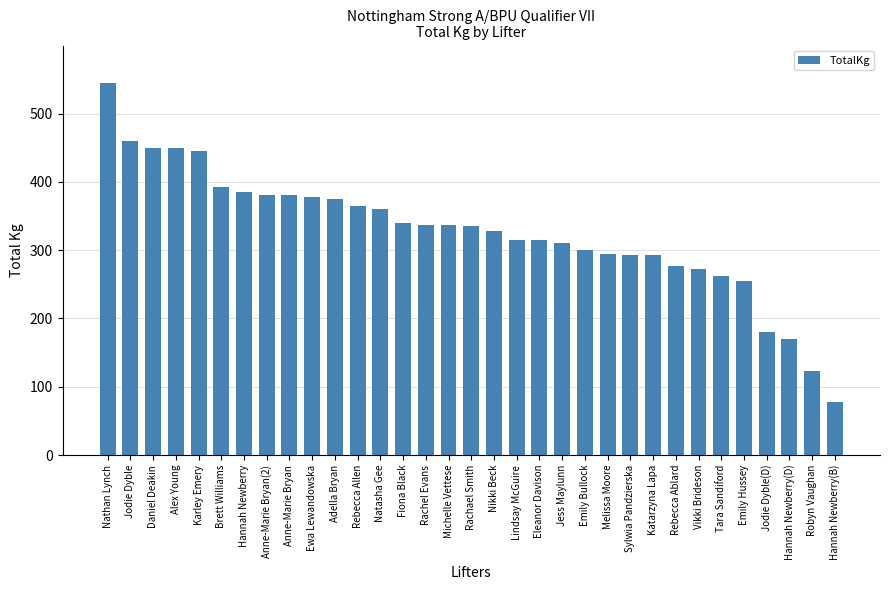

Does the chart contain stacked bars?

No